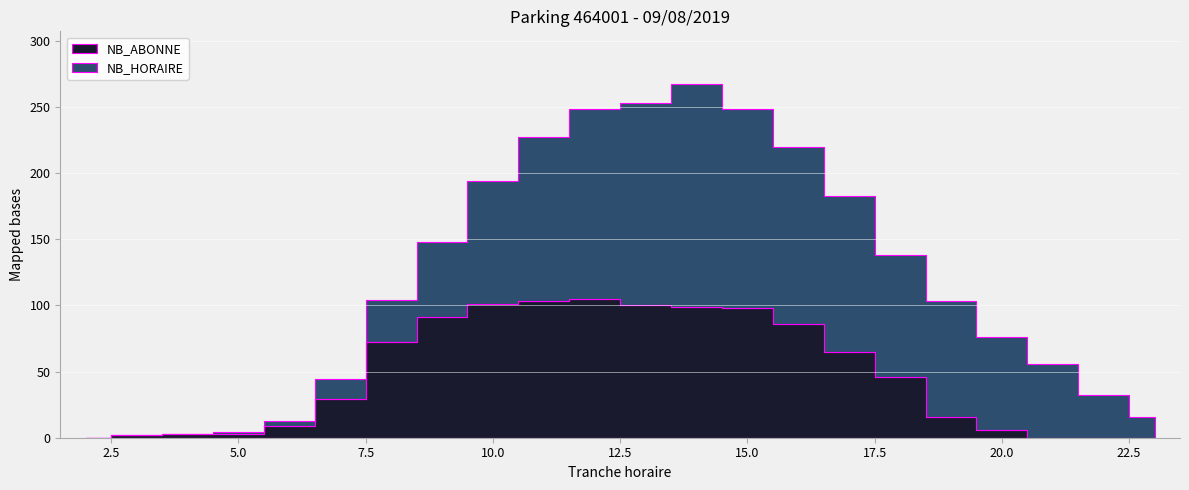

How many lines are shown in the chart?

2